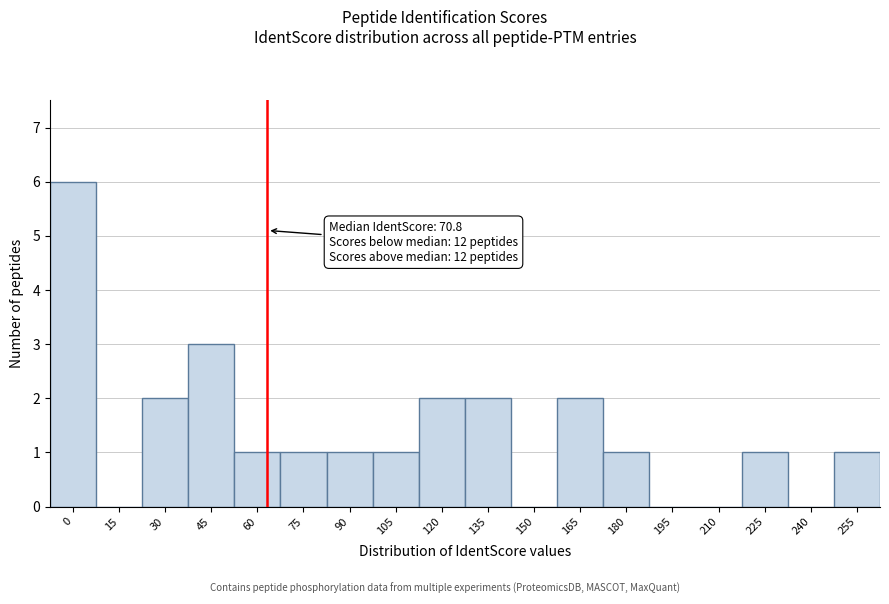

Reading left to right, extract all data points from this chart.

0=6	15=0	30=2	45=3	60=1	75=1	90=1	105=1	120=2	135=2	150=0	165=2	180=1	195=0	210=0	225=1	240=0	255=1